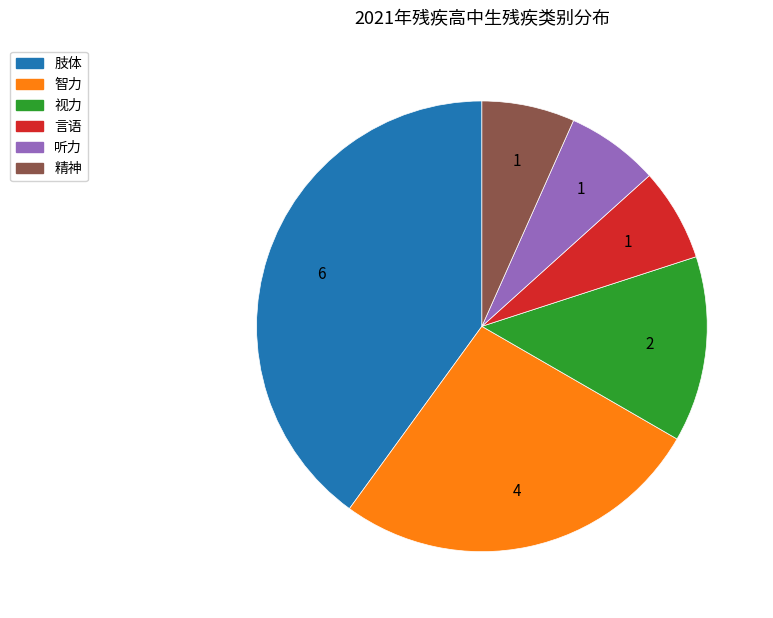

Is the sum of 精神 and 视力 greater than half?

No